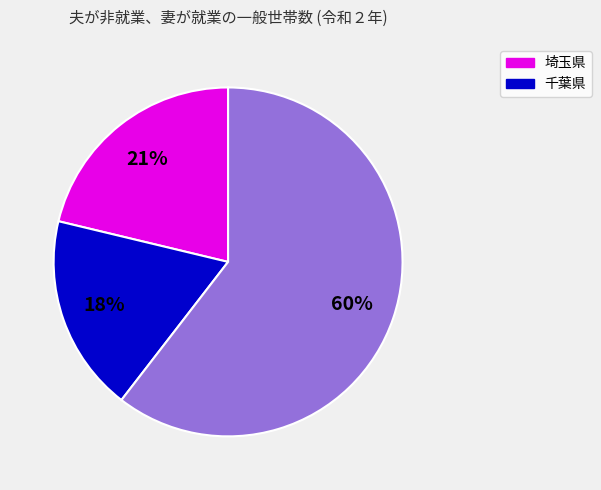

To the nearest percent, what is the average slice percentage?

33%